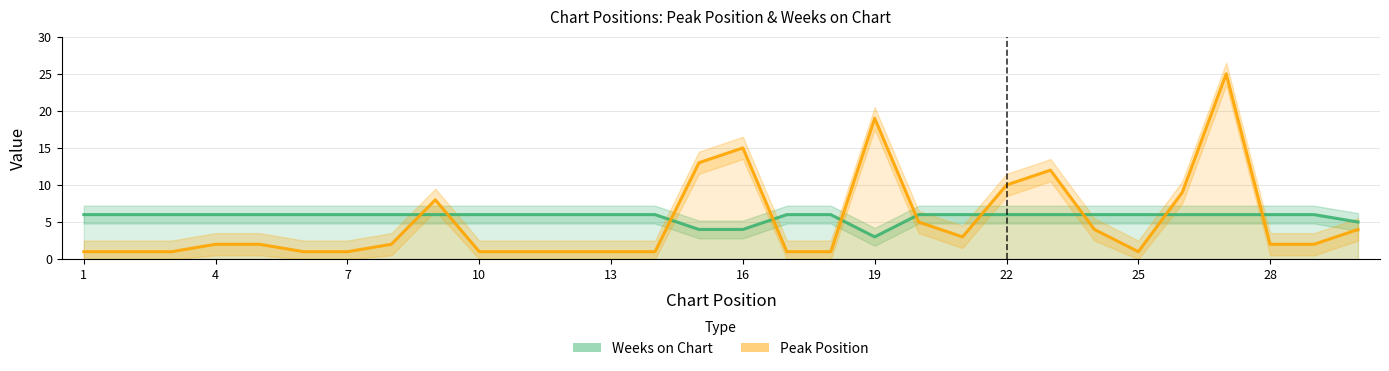

What is the difference between the maximum and minimum values in the Weeks on Chart series?

3